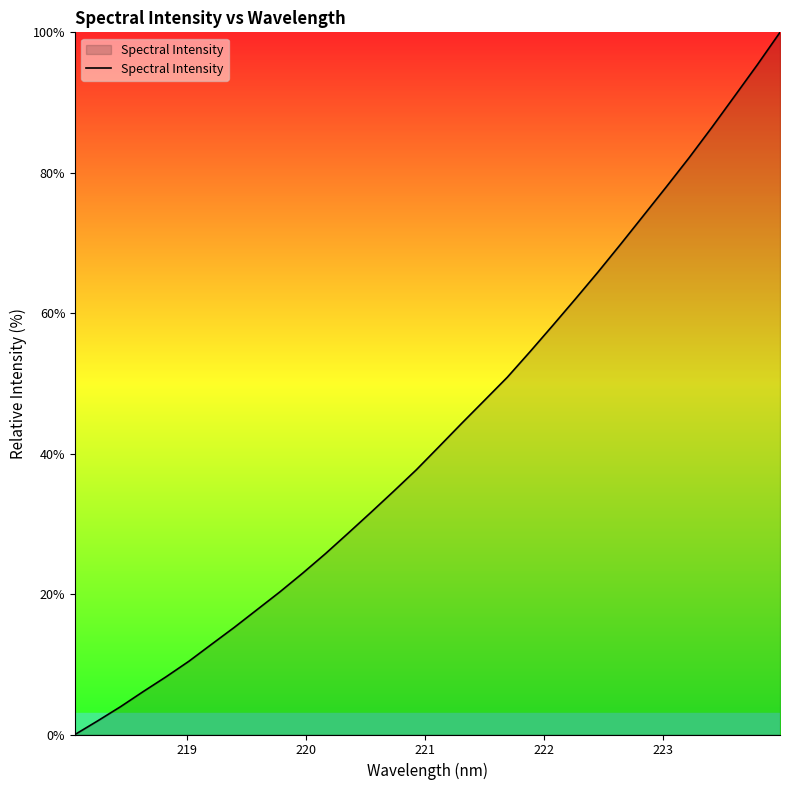

True or false: the data has more than 2 interior local peaks.

False